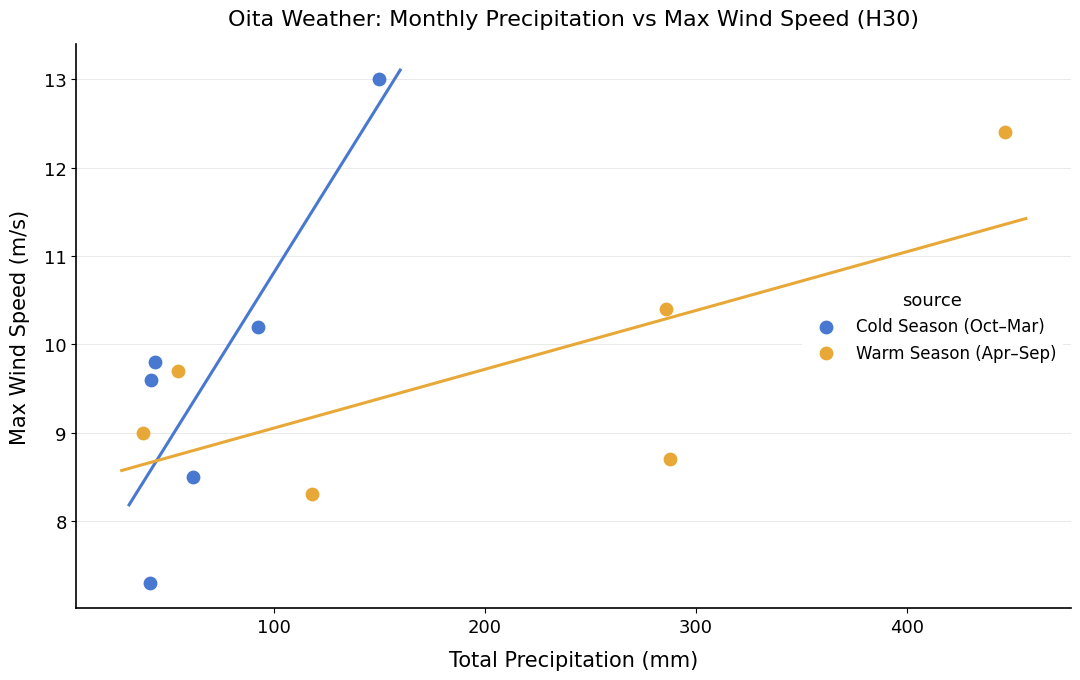

Which series has the largest Y range (max minus min)?

Cold Season (Oct–Mar)